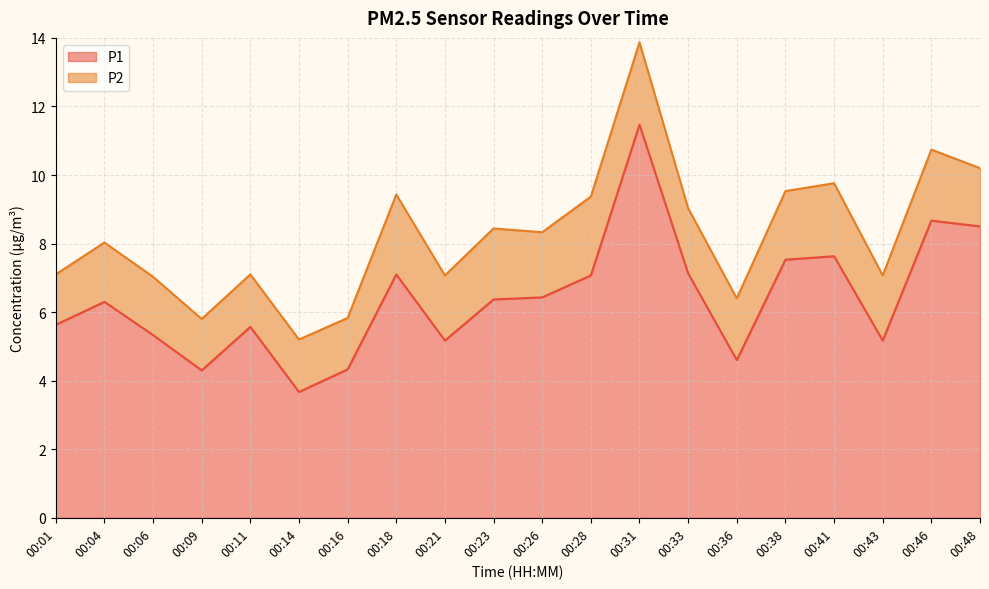

List the labels in order of value, smallest first.

00:14, 00:09, 00:16, 00:36, 00:21, 00:43, 00:06, 00:11, 00:01, 00:04, 00:23, 00:26, 00:28, 00:18, 00:33, 00:38, 00:41, 00:48, 00:46, 00:31